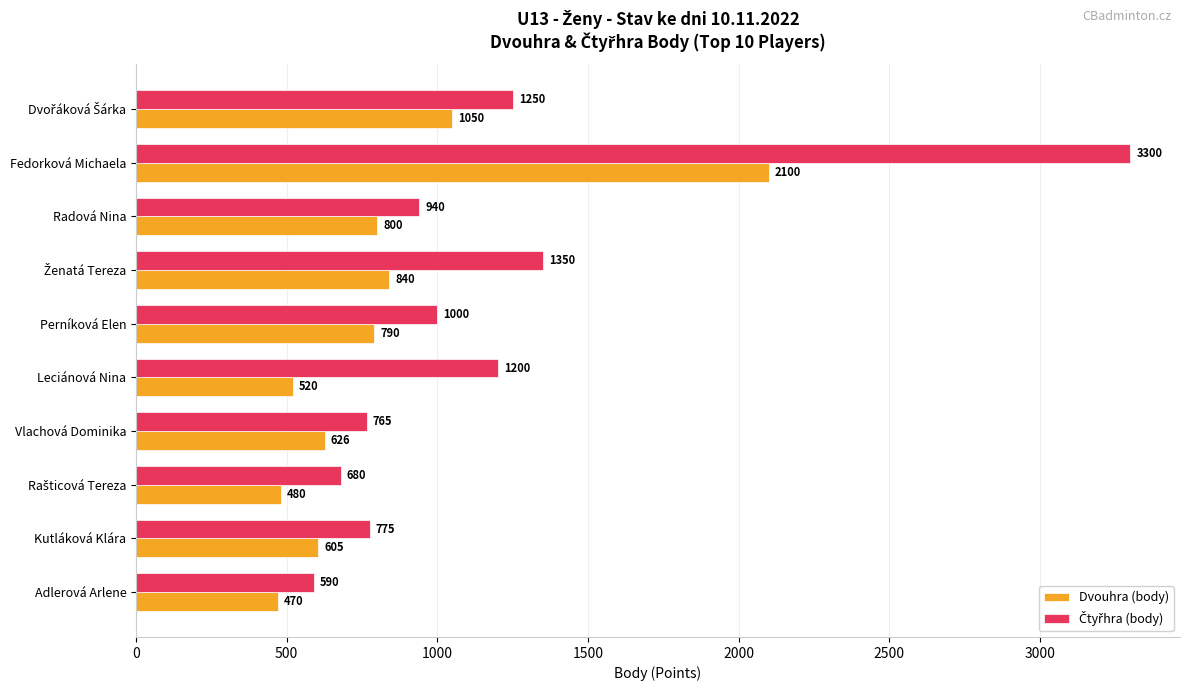

What is the average value of the Dvouhra (body) series?

828